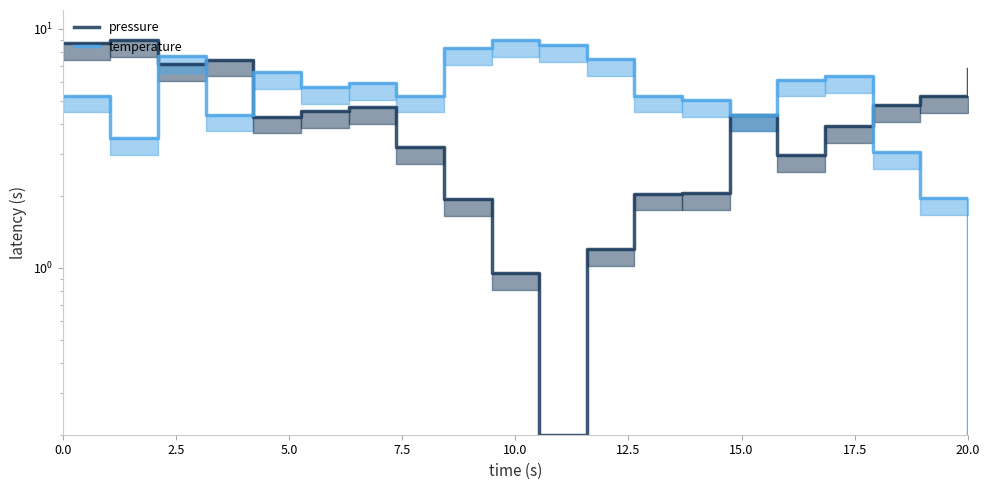

Rank the series by their average value, from highest to lowest.

temperature, pressure